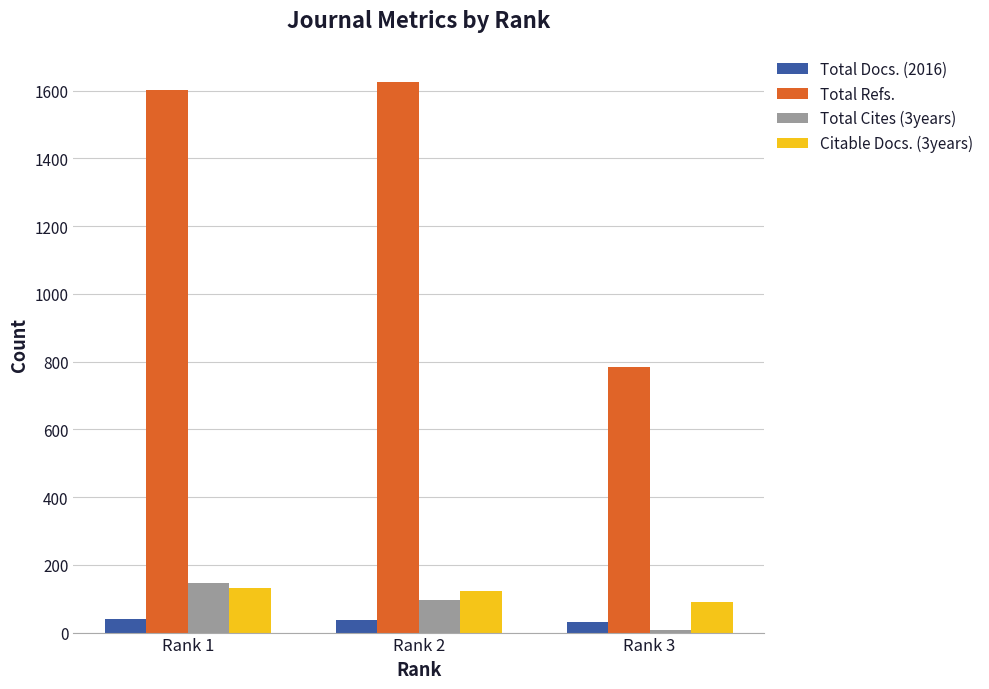

Rank the categories by Total Cites (3years) value from lowest to highest.

Rank 3, Rank 2, Rank 1